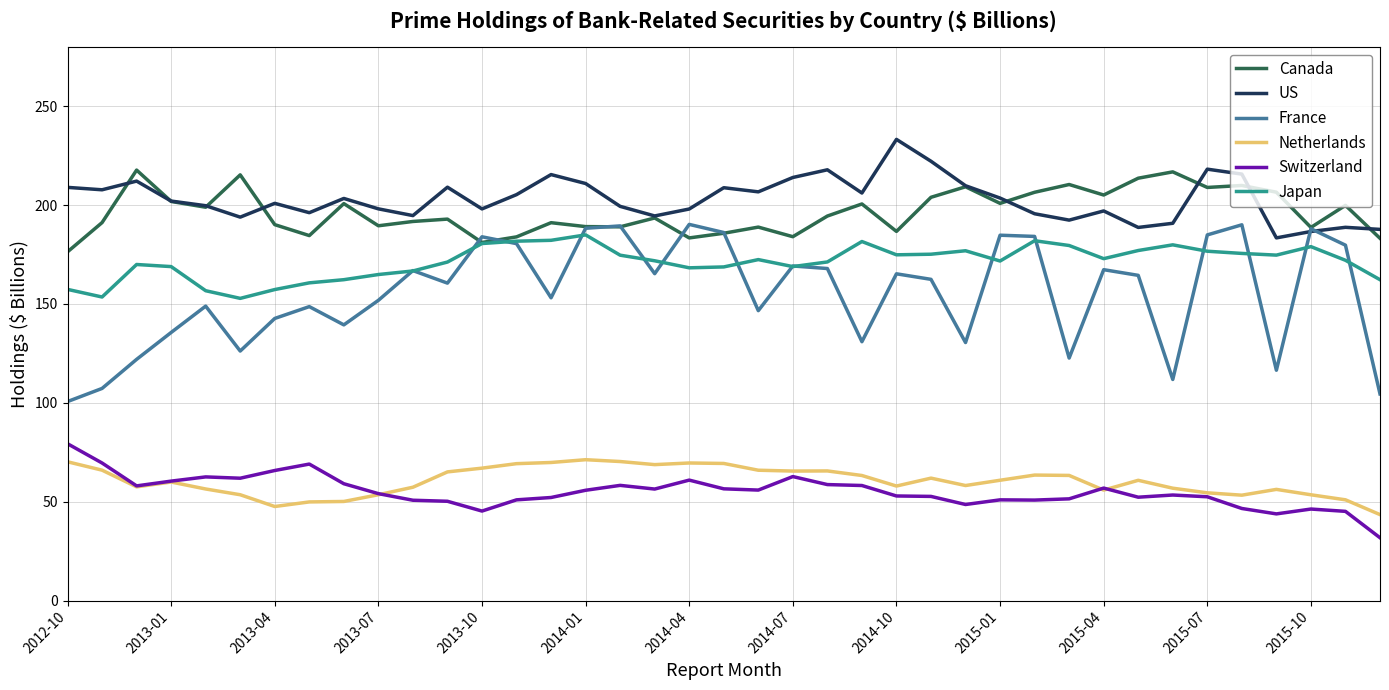

Which series has the largest range (max minus min)?

France